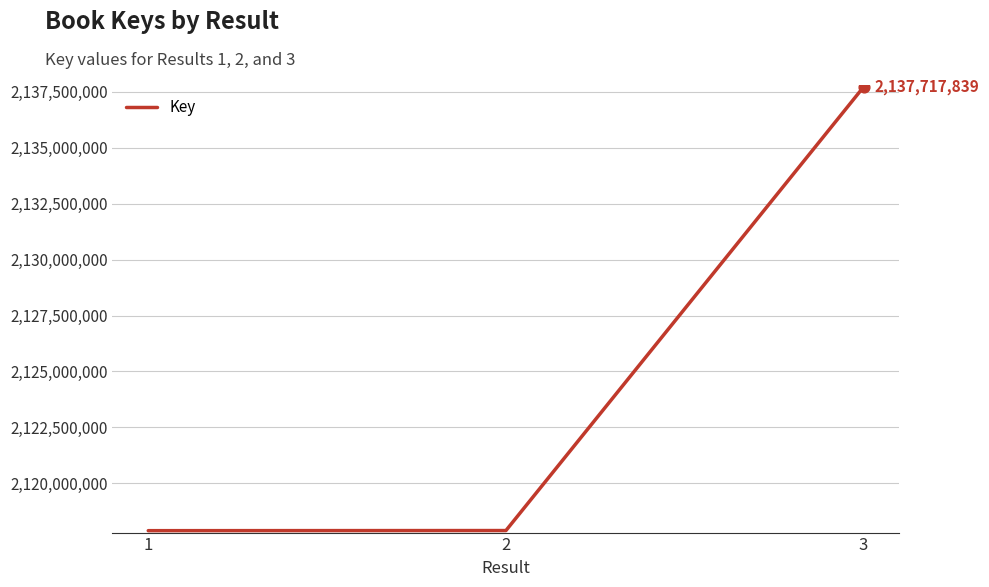

Which has a higher value, 3 or 1?

3